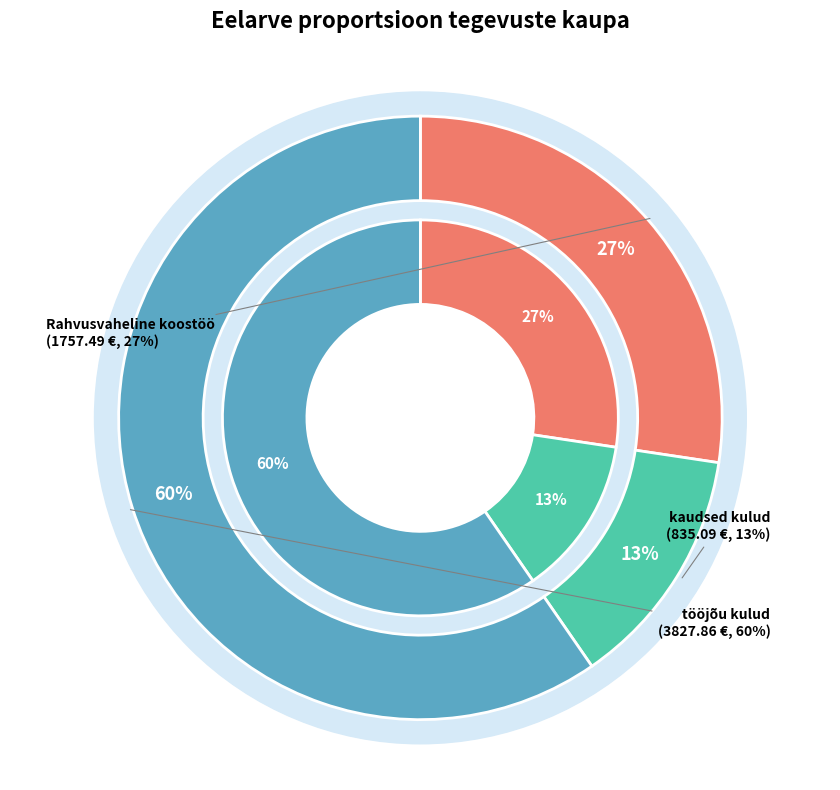

What percentage is the kaudsed kulud slice, to the nearest percent?

13%